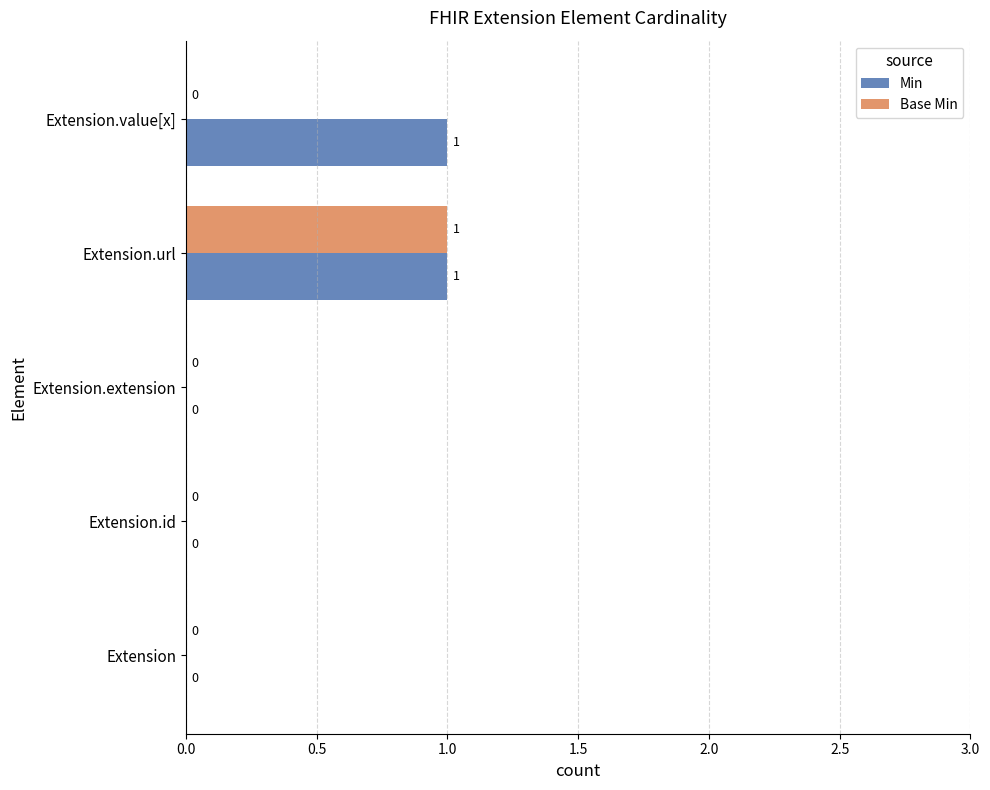

How many Base Min values are between 0 and 1?

5